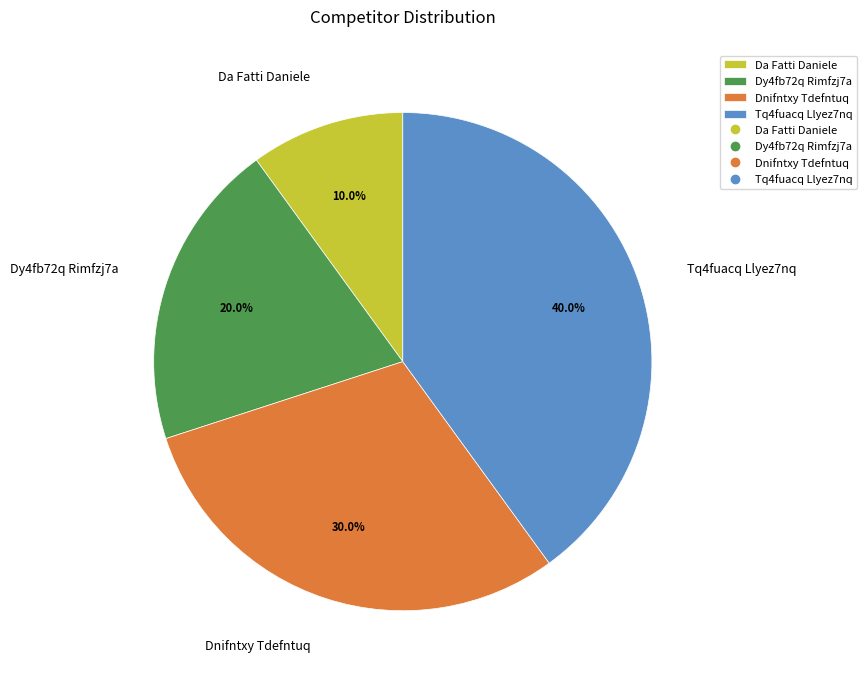

Rank the categories by value from highest to lowest.

Tq4fuacq Llyez7nq, Dnifntxy Tdefntuq, Dy4fb72q Rimfzj7a, Da Fatti Daniele